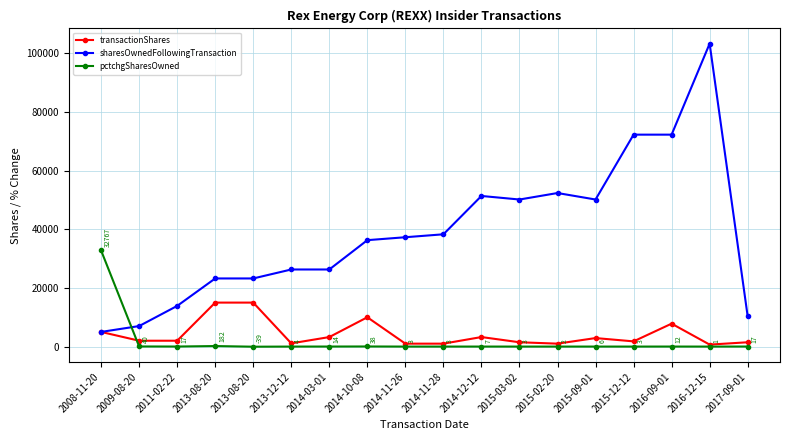

True or false: transactionShares has a value of 1517 at 2014-12-12.

False